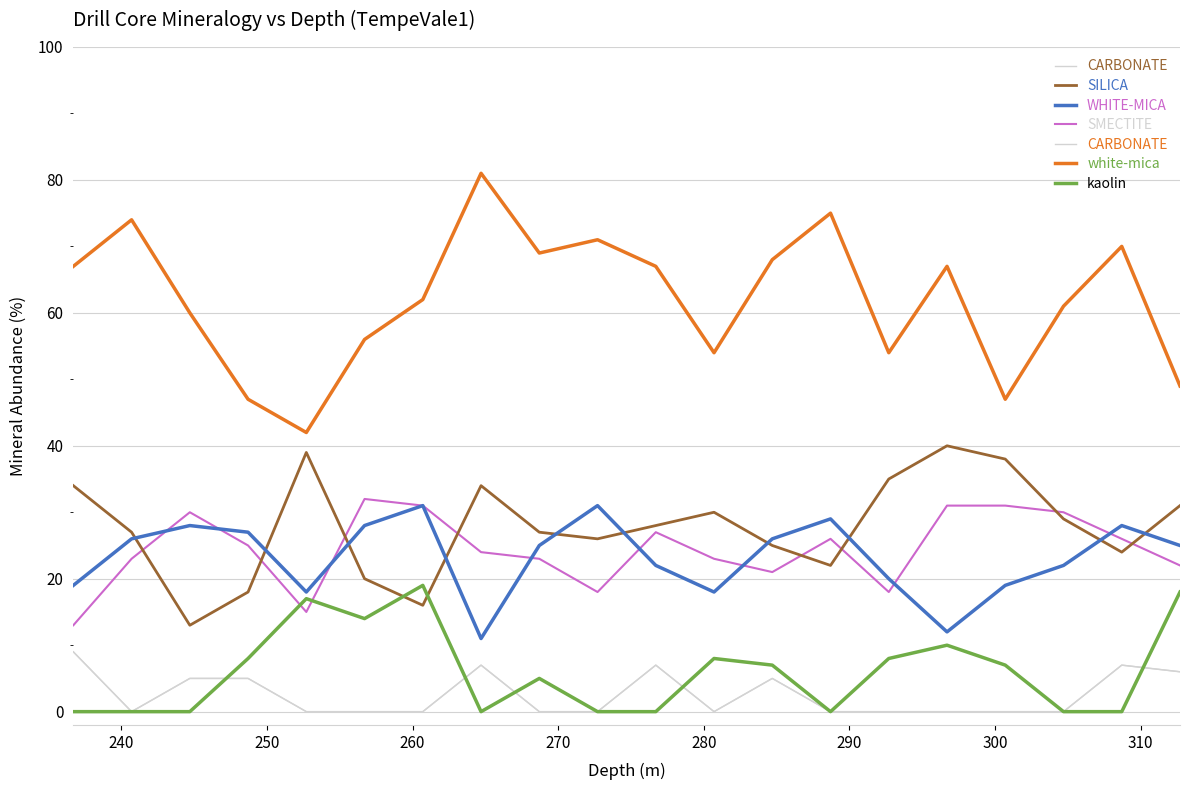

Reading left to right, transcribe all the data shown in this chart.

CARBONATE: 9	0	5	5	0	0	0	7	0	0	7	0	5	0	0	0	0	0	7	6
SILICA: 34	27	13	18	39	20	16	34	27	26	28	30	25	22	35	40	38	29	24	31
WHITE-MICA: 19	26	28	27	18	28	31	11	25	31	22	18	26	29	20	12	19	22	28	25
SMECTITE: 13	23	30	25	15	32	31	24	23	18	27	23	21	26	18	31	31	30	26	22
white-mica: 67	74	60	47	42	56	62	81	69	71	67	54	68	75	54	67	47	61	70	49
kaolin: 0	0	0	8	17	14	19	0	5	0	0	8	7	0	8	10	7	0	0	18